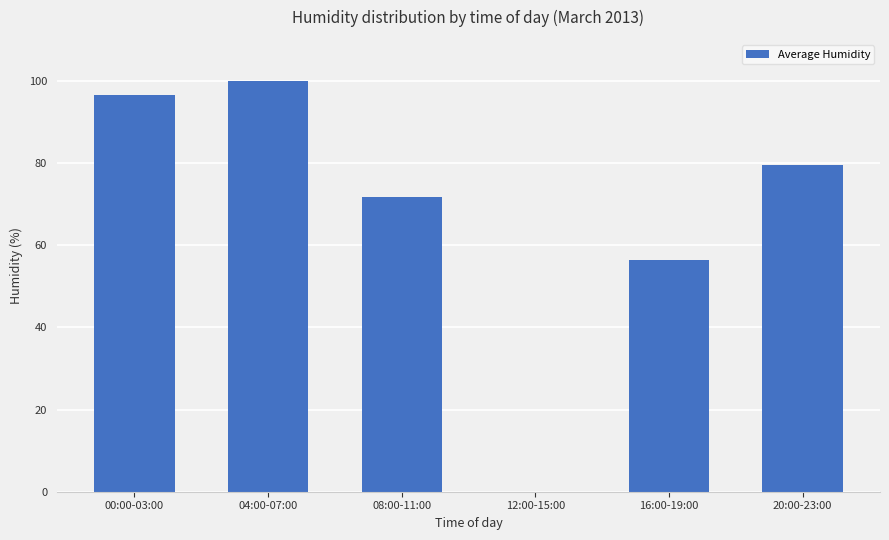

Which has a higher value, 12:00-15:00 or 16:00-19:00?

16:00-19:00